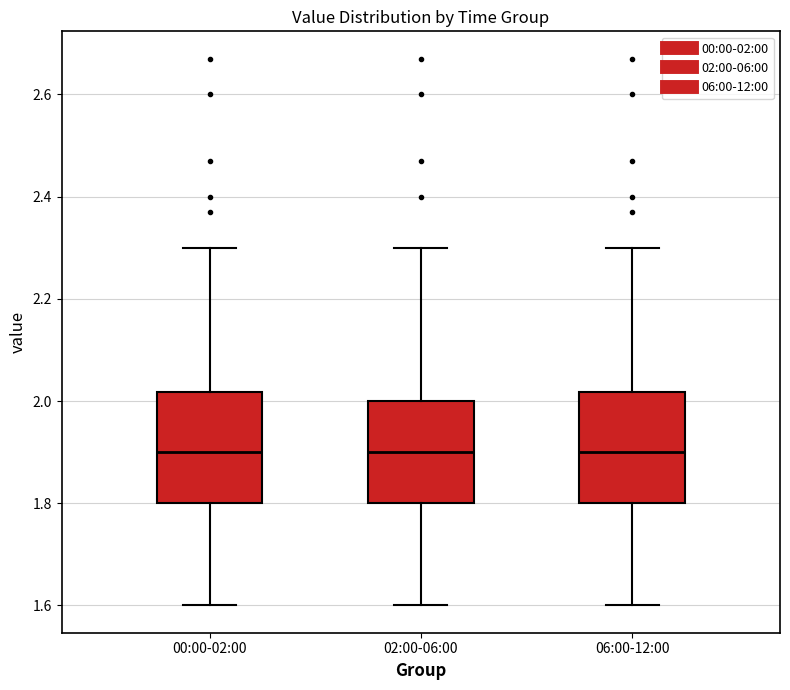

Reading left to right, transcribe this box plot: for each box, give where its median line is, the range the box spans, and where its two whiskers end, as read against the y-axis. The values are not printed on the chart, so give them approximately, as read against the axis.

00:00-02:00: median 1.90, box 1.80 to 2.02, whiskers 1.60 to 2.30
02:00-06:00: median 1.90, box 1.80 to 2.00, whiskers 1.60 to 2.30
06:00-12:00: median 1.90, box 1.80 to 2.02, whiskers 1.60 to 2.30